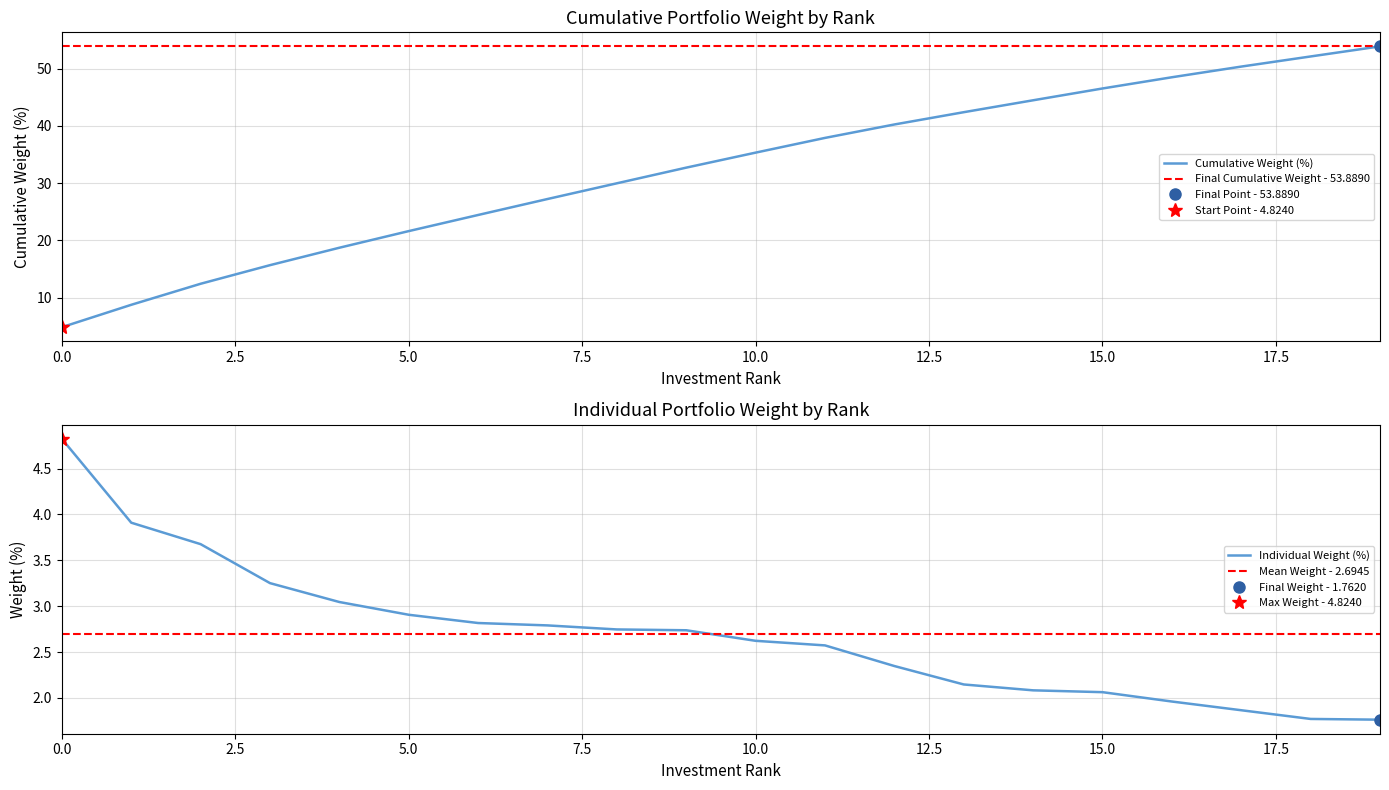

Is it true that Individual Weight (%) equals 2.6 at 10.0?

True